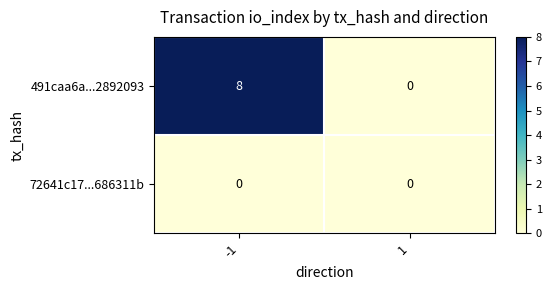

Which series has the largest total across all categories?

491caa6a...2892093